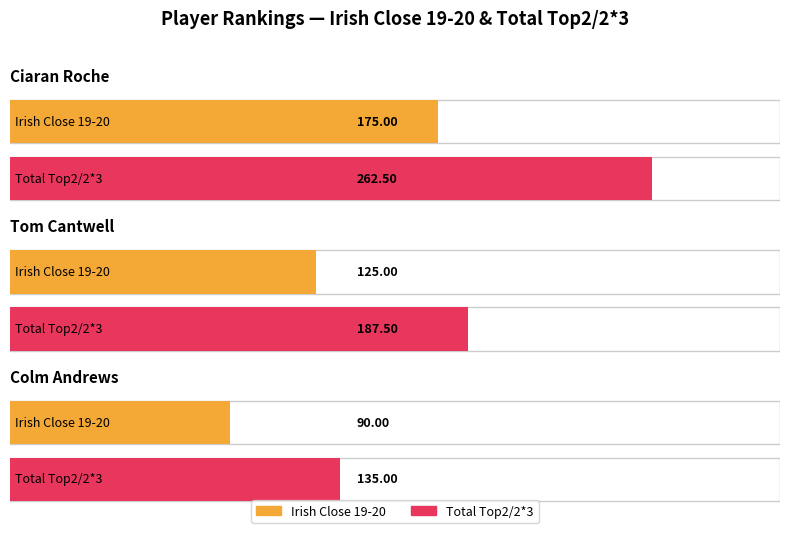

True or false: Irish Close 19-20 has a value of 101.8 at Ciaran Roche.

False